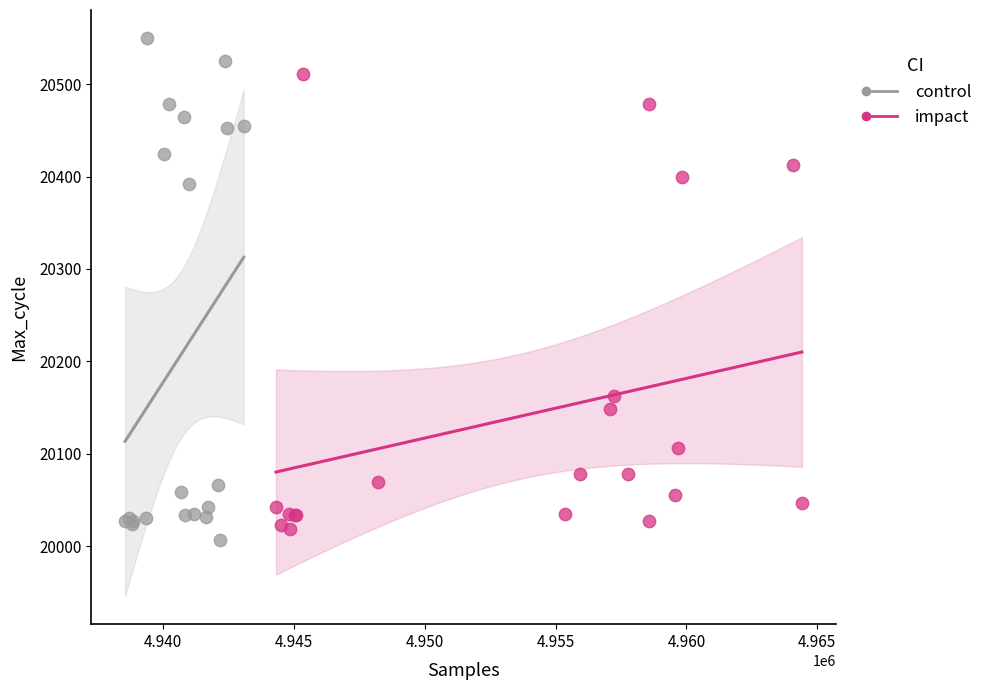

Which series has the widest spread of Y values?

control